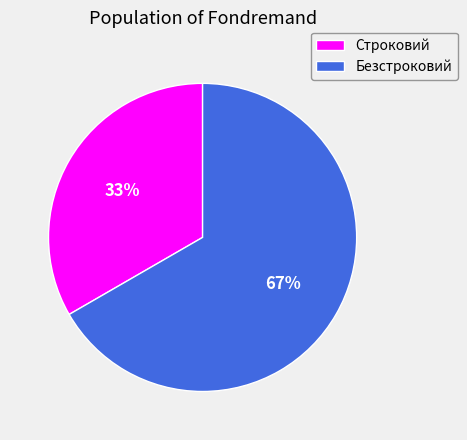

The Строковий slice represents 33% of the pie. True or false?

True